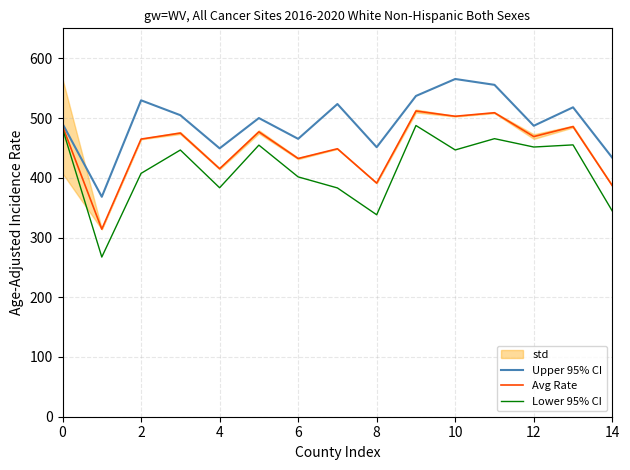

Is it true that Avg Rate equals 386.8 at 14?

True